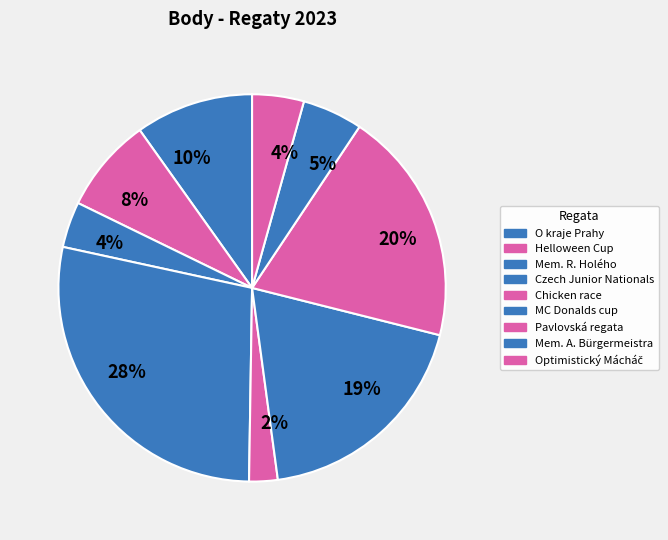

Count the number of slices in the pie.

9